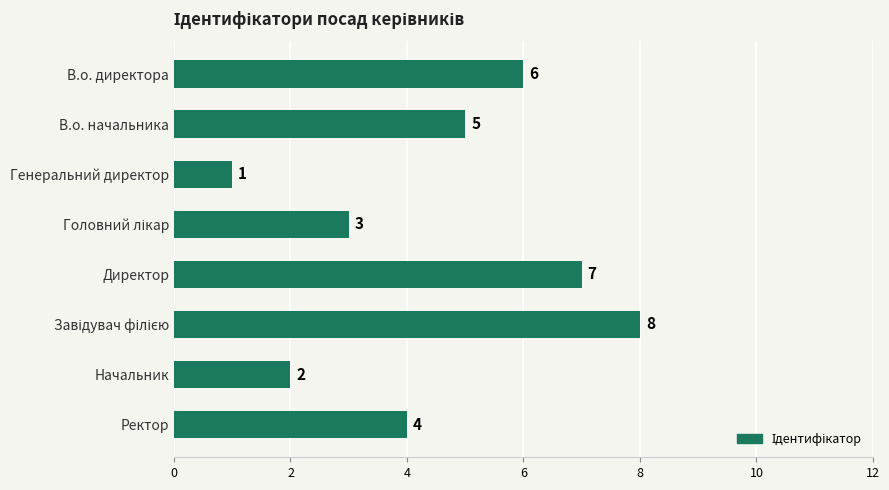

What is the value of the 4th bar from the top?

3